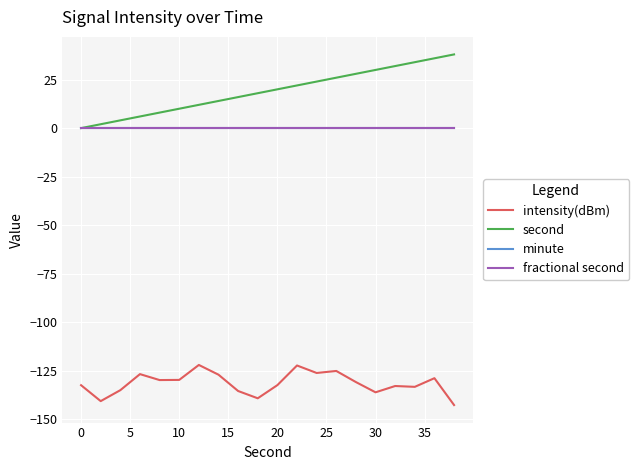

Does the chart have visible grid lines?

Yes